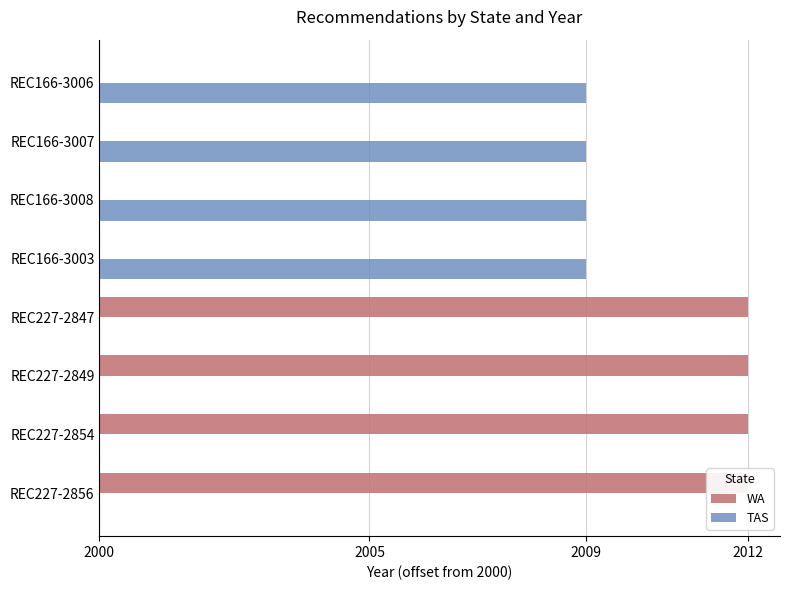

Is the value of WA at REC166-3003 greater than the value of TAS at REC227-2856?

No